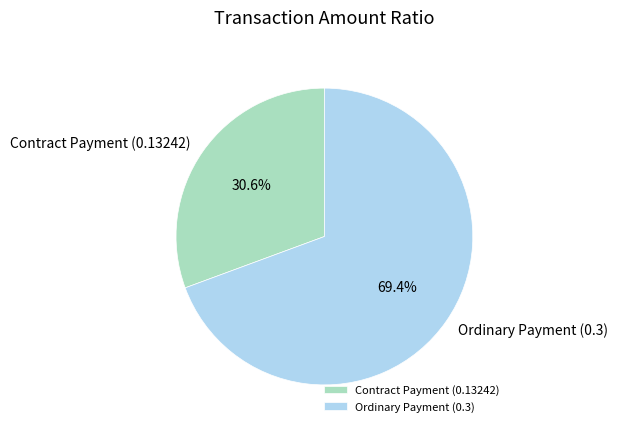

How many slices are in this pie chart?

2